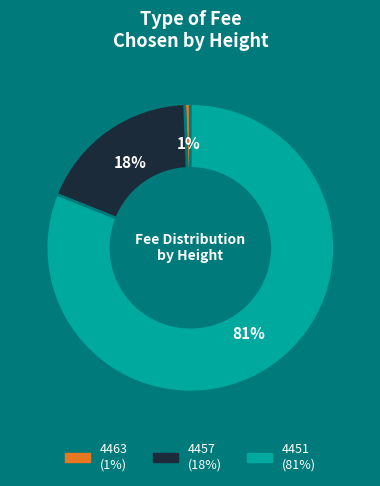

To the nearest percent, what percentage of the pie is 4457?

18%